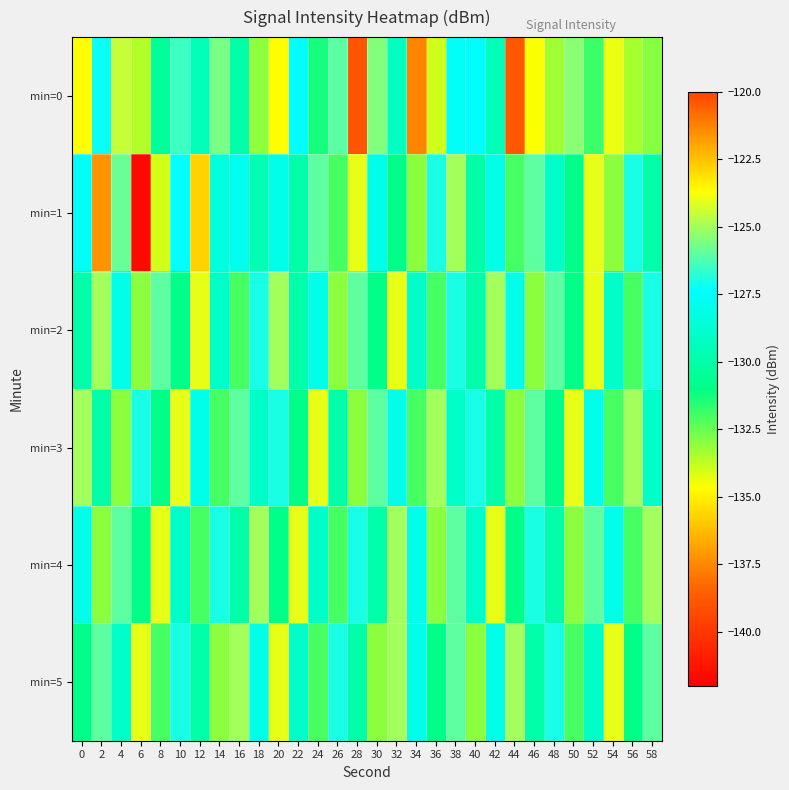

Which has a higher value, 46 or 44?

46